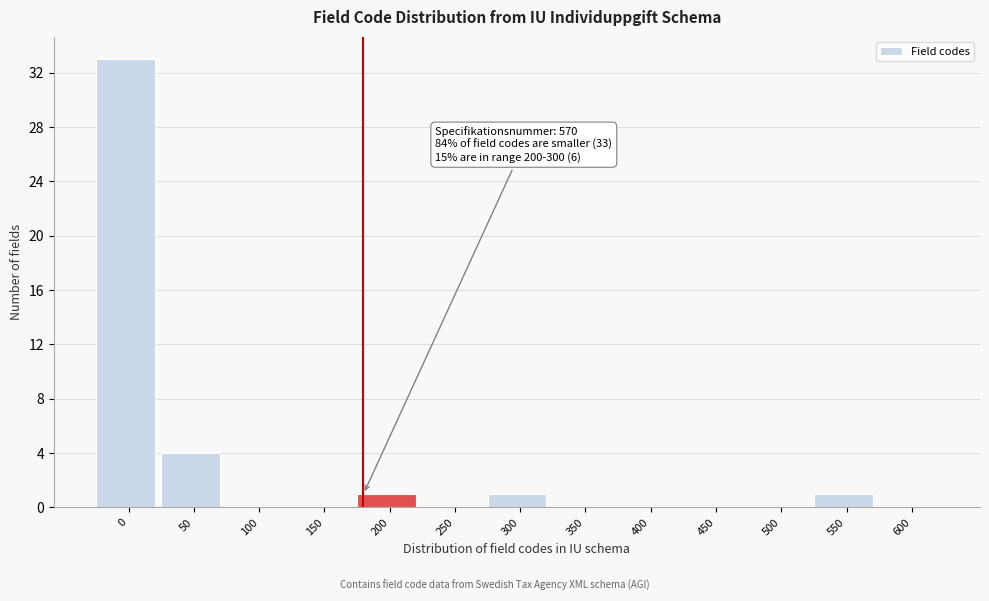

Reading left to right, what are all the values shown in this chart?

0=33	50=4	100=0	150=0	200=1	250=0	300=1	350=0	400=0	450=0	500=0	550=1	600=0